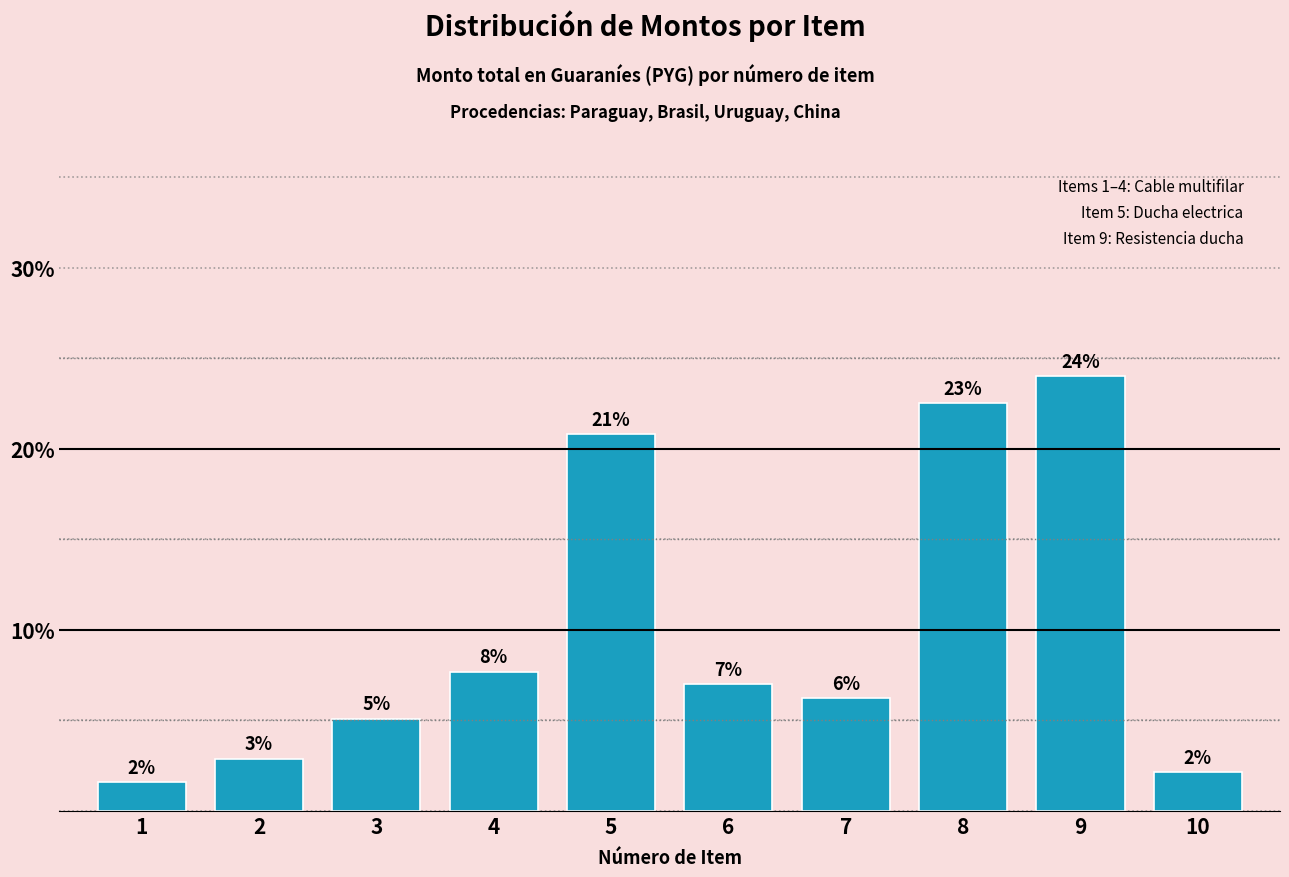

Which label corresponds to the smallest value in the chart?

1